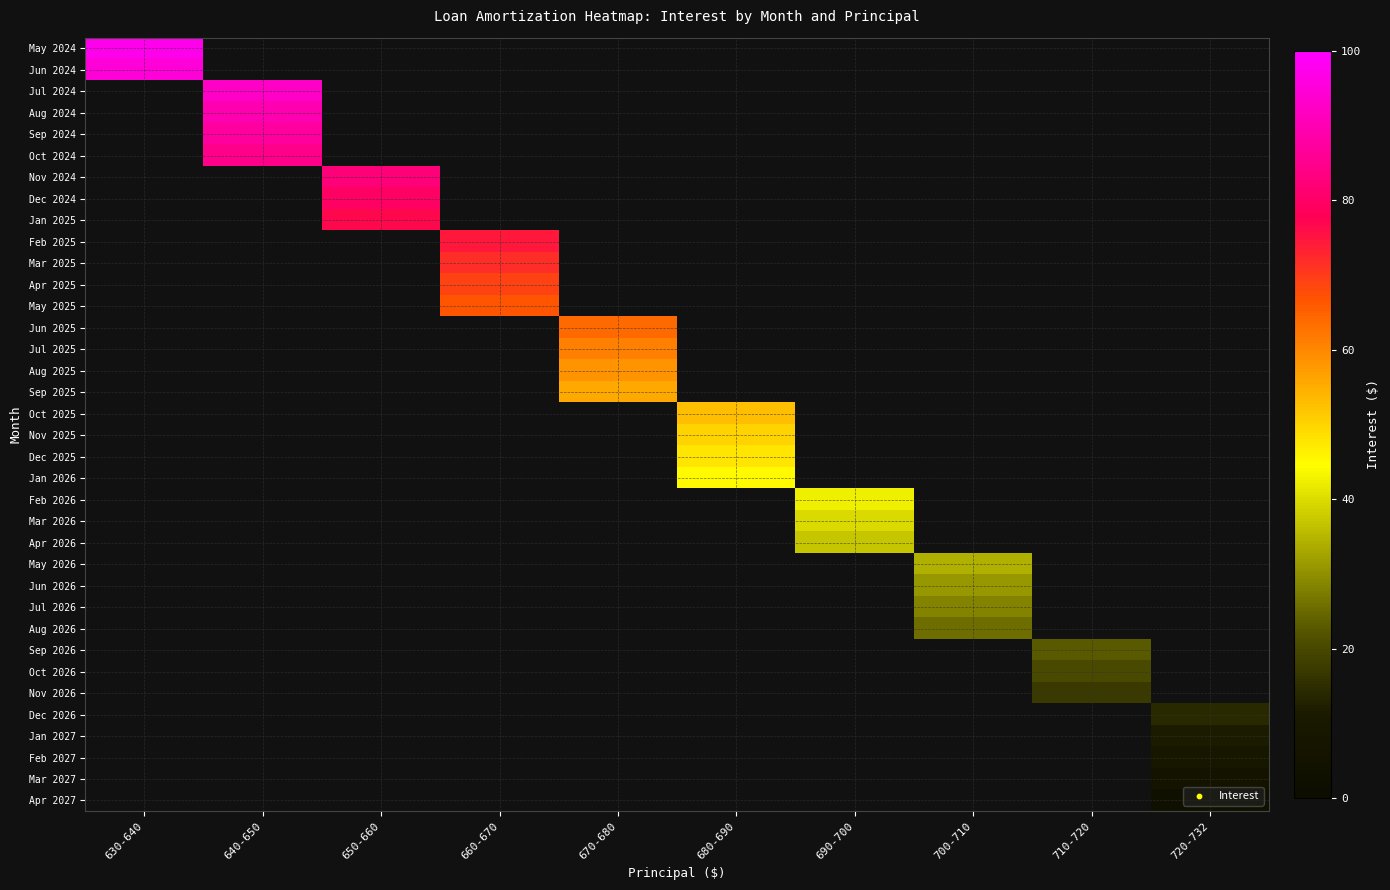

At how many categories does at least one series exceed 71?

4